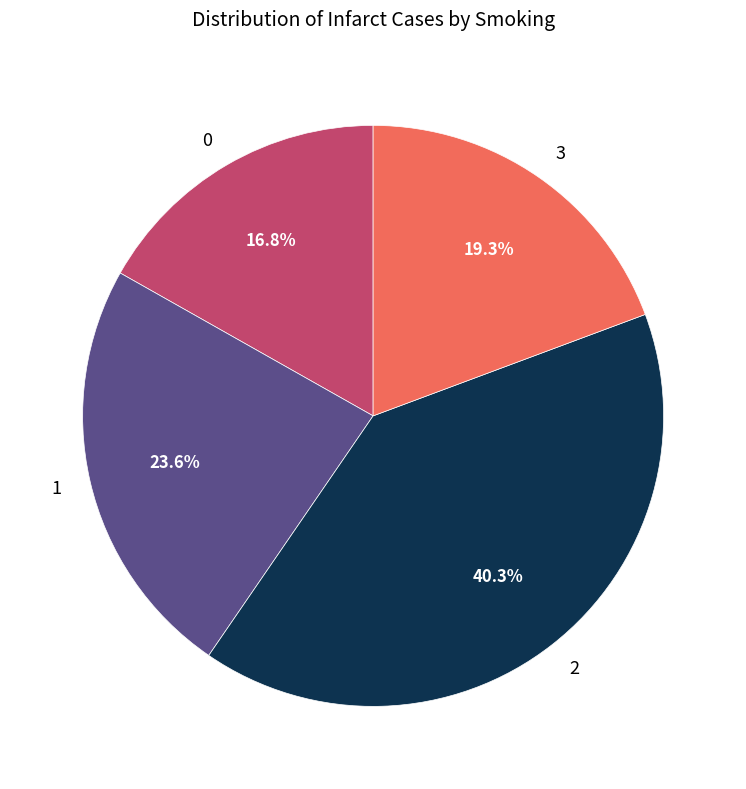

What is the ratio of the value at 1 to the value at 2?

0.6